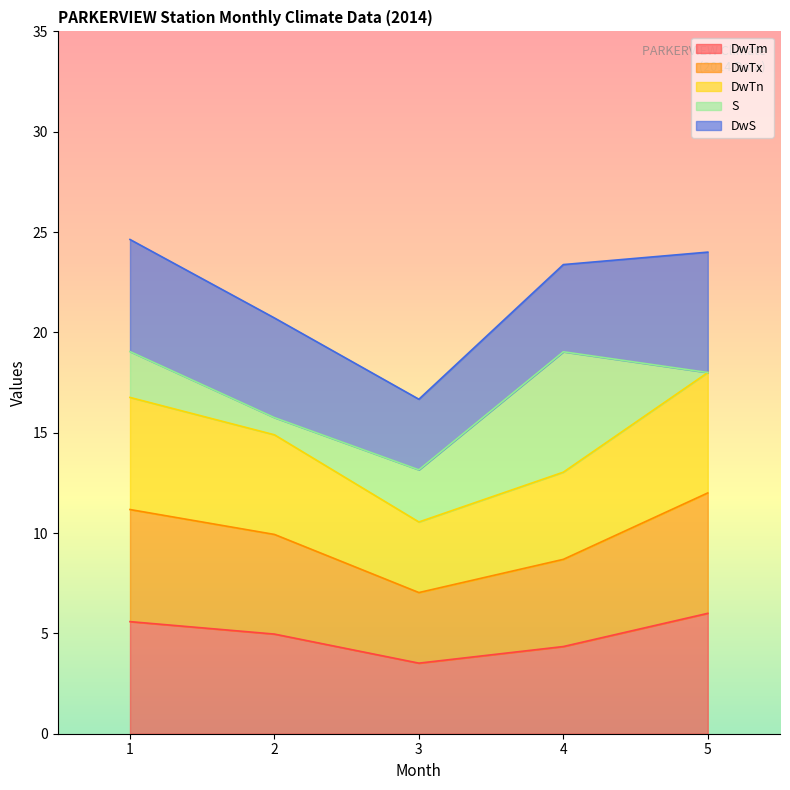

True or false: DwTn and DwTm intersect in this chart.

False